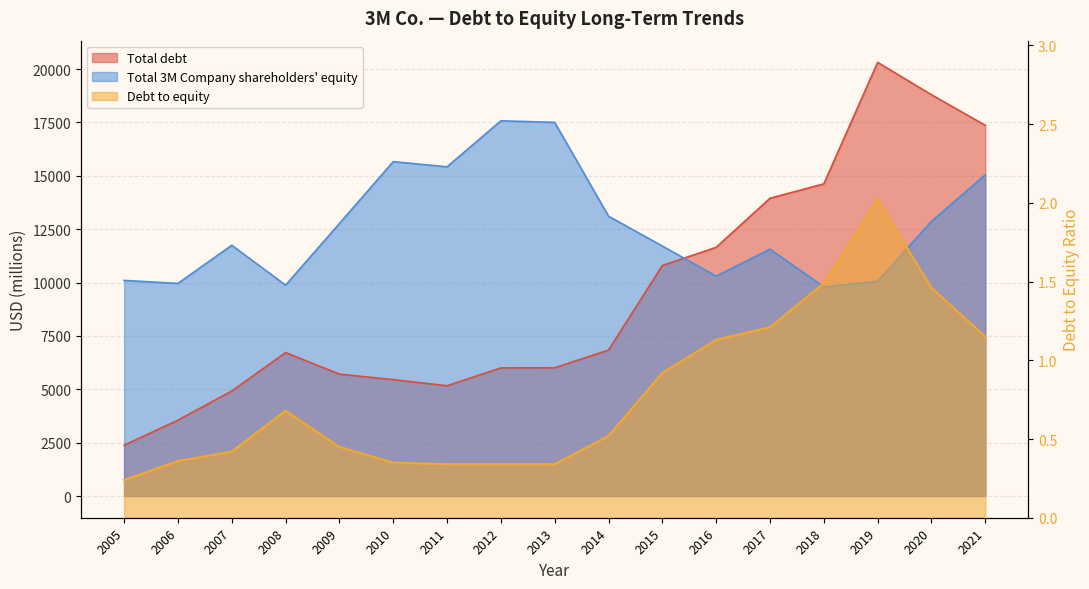

Reading left to right, list all the values displayed in this chart.

Total debt: 2005=2381.0	2006=3553.0	2007=4920.0	2008=6718.0	2009=5710.0	2010=5452.0	2011=5166.0	2012=6001.0	2013=6009.0	2014=6837.0	2015=10797.0	2016=11650.0	2017=13949.0	2018=14622.0	2019=20313.0	2020=18795.0	2021=17363.0
Total 3M Company shareholders equity: 2005=10100.0	2006=9959.0	2007=11747.0	2008=9879.0	2009=12764.0	2010=15663.0	2011=15420.0	2012=17575.0	2013=17502.0	2014=13109.0	2015=11708.0	2016=10298.0	2017=11563.0	2018=9796.0	2019=10063.0	2020=12867.0	2021=15046.0
Debt to equity: 2005=0.2	2006=0.4	2007=0.4	2008=0.7	2009=0.5	2010=0.3	2011=0.3	2012=0.3	2013=0.3	2014=0.5	2015=0.9	2016=1.1	2017=1.2	2018=1.5	2019=2.0	2020=1.5	2021=1.1